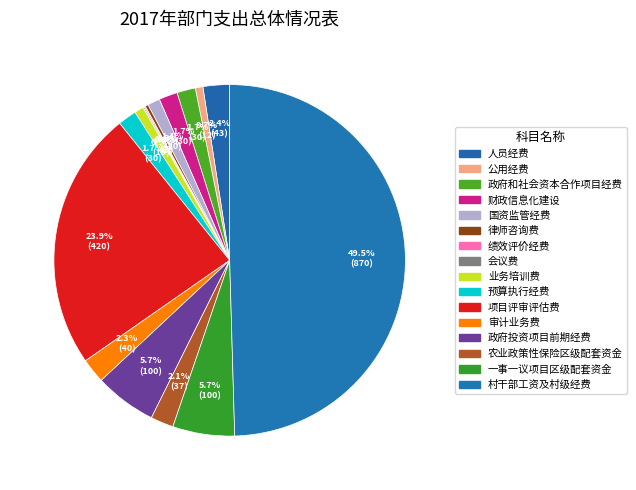

To the nearest percent, what portion does 村干部工资及村级经费 represent?

50%